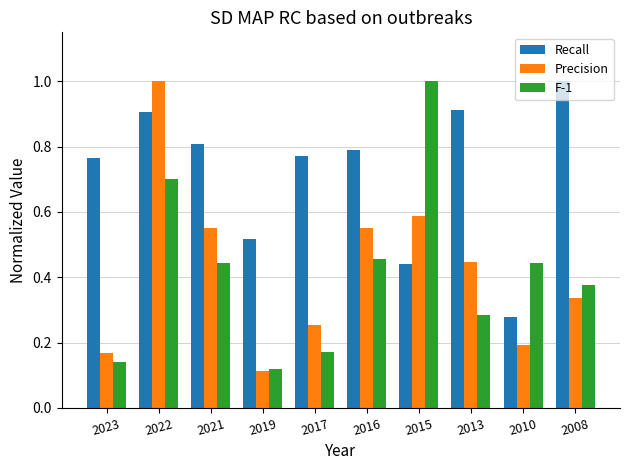

At which label does Precision reach its peak?

2022